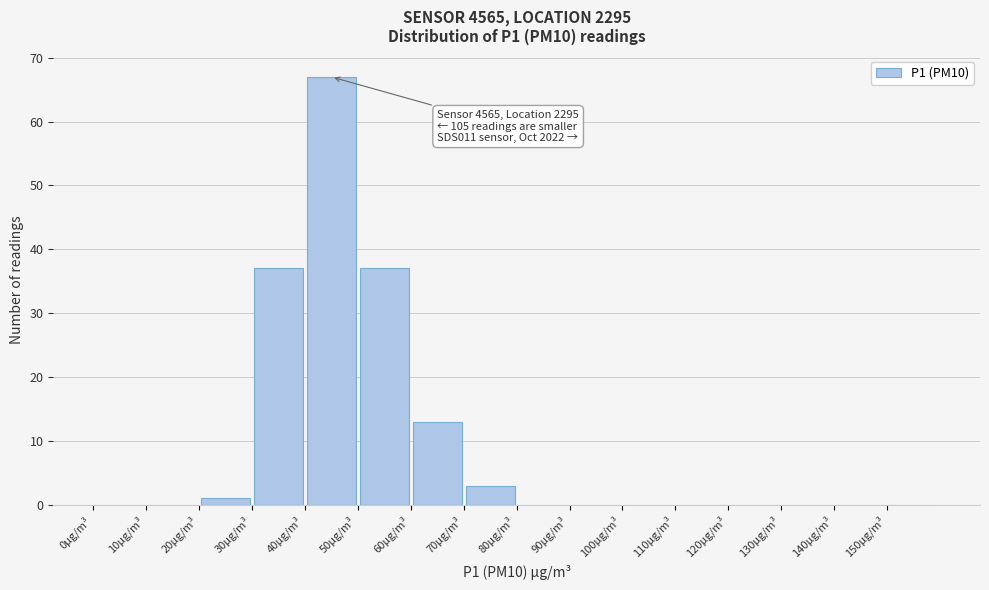

Which range on the x-axis has the tallest bar?

40 to 50